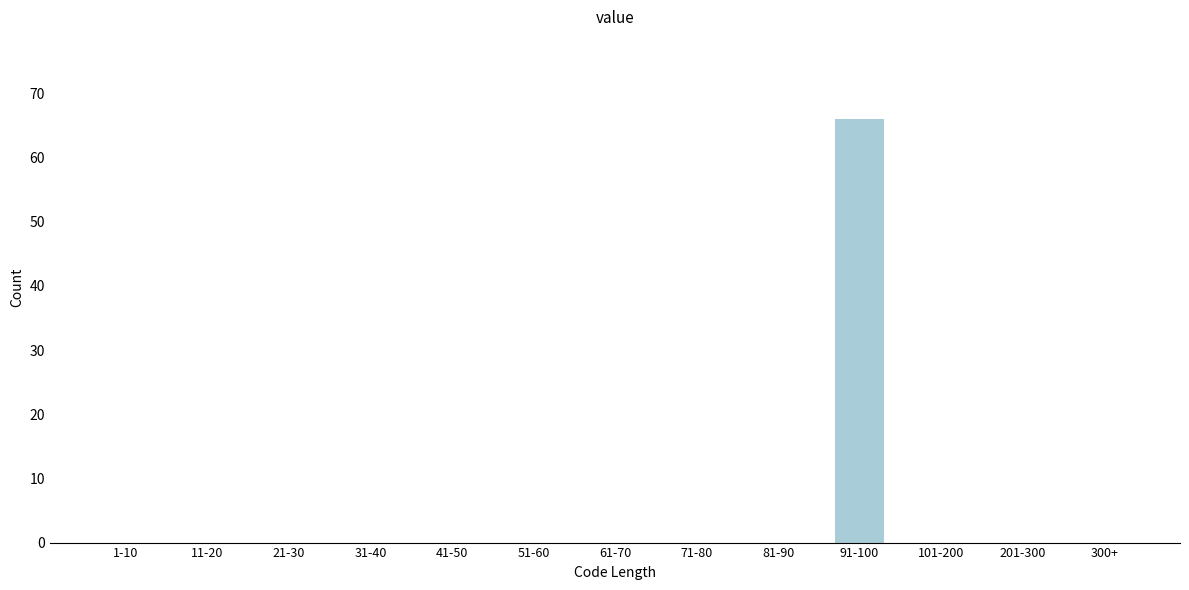

Reading right to left, transcribe all the data shown in this chart.

300+=0	201-300=0	101-200=0	91-100=66	81-90=0	71-80=0	61-70=0	51-60=0	41-50=0	31-40=0	21-30=0	11-20=0	1-10=0